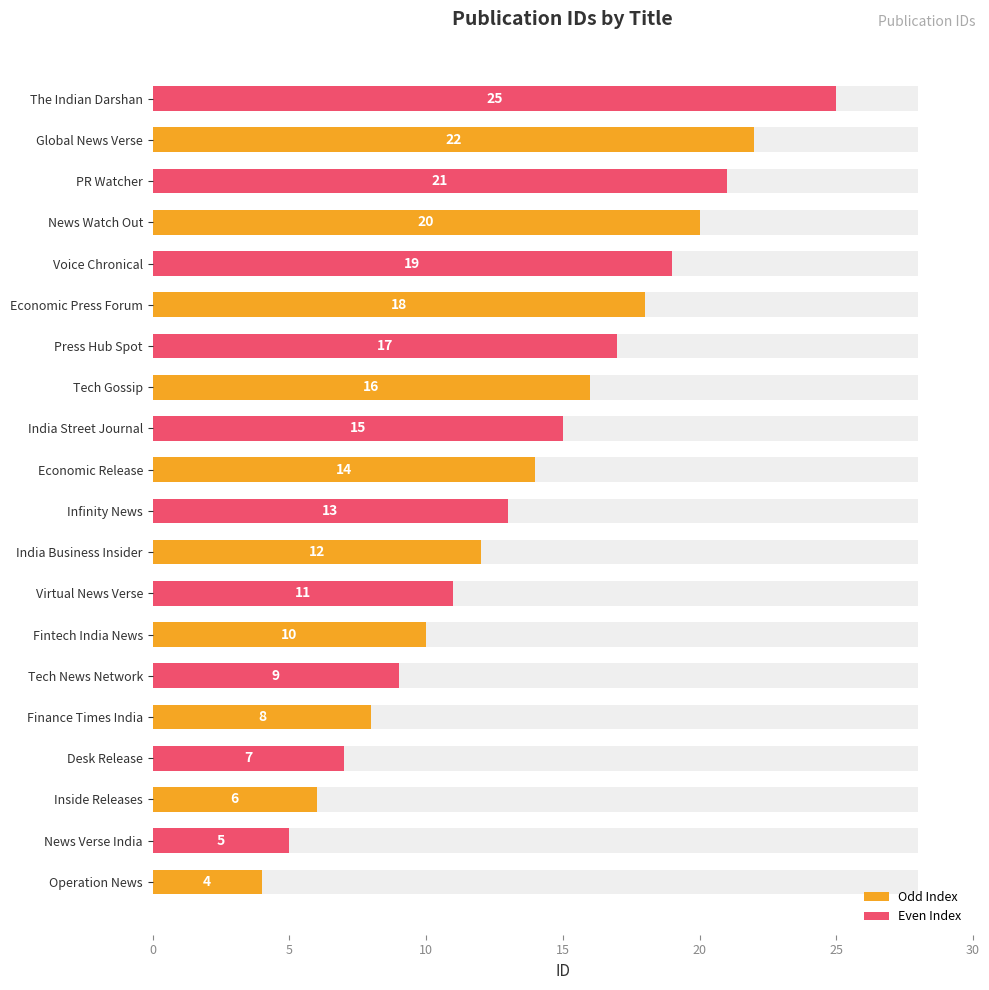

What is the difference between the maximum and minimum values?

21